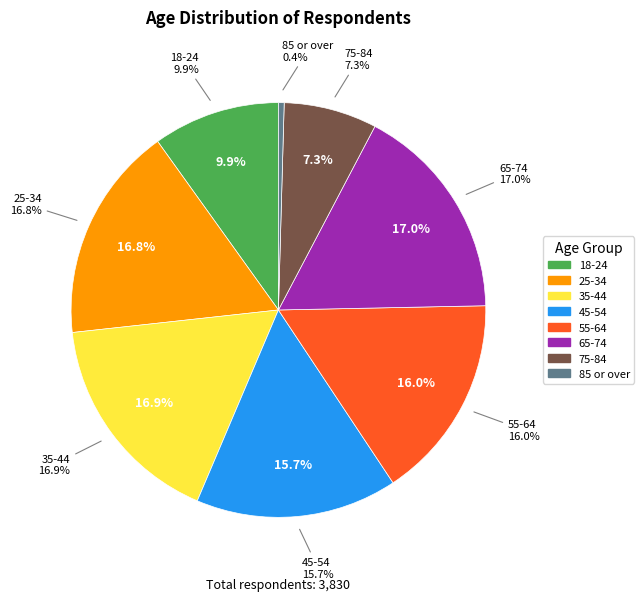

Is there any slice that represents more than half of the pie?

No